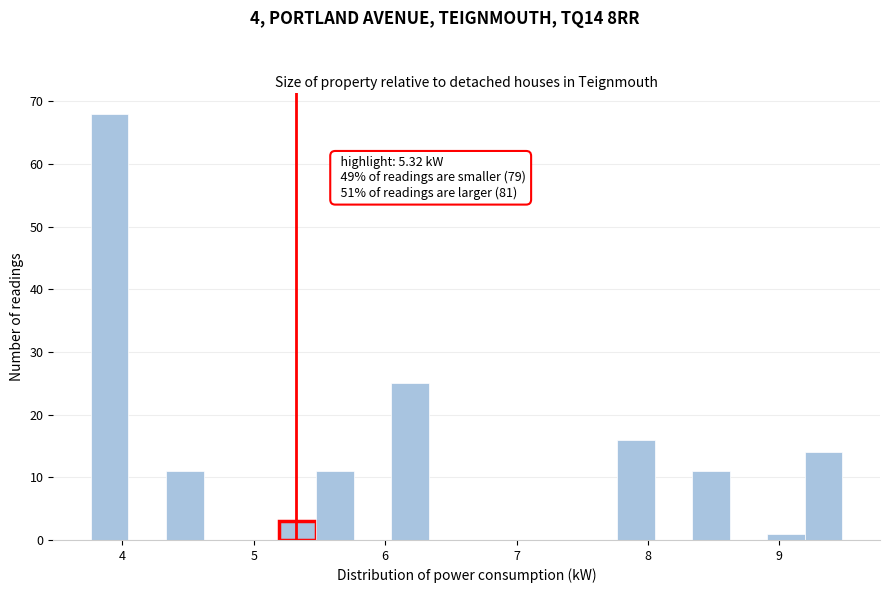

Around what value on the x-axis is the tallest bar? Give the approximate position of its centre, as read against the axis.

3.9